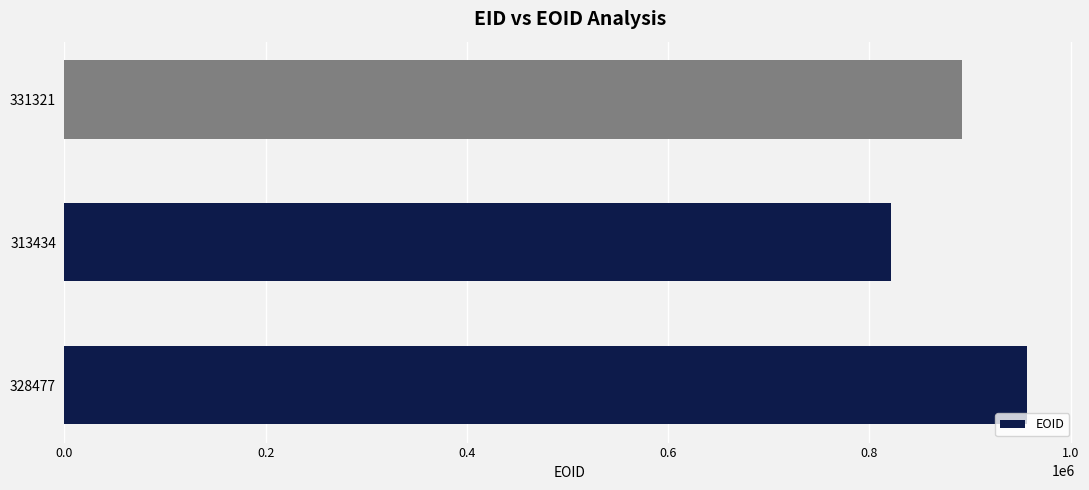

True or false: the data shows 1603683 at 328477.

False